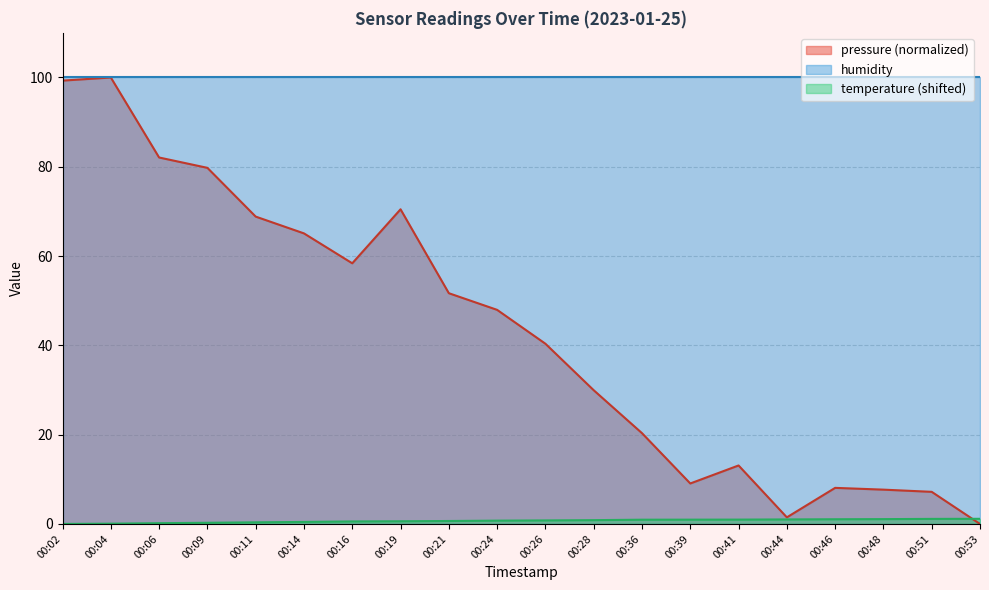

What are all the series names shown in the legend?

pressure (normalized), humidity, temperature (shifted)